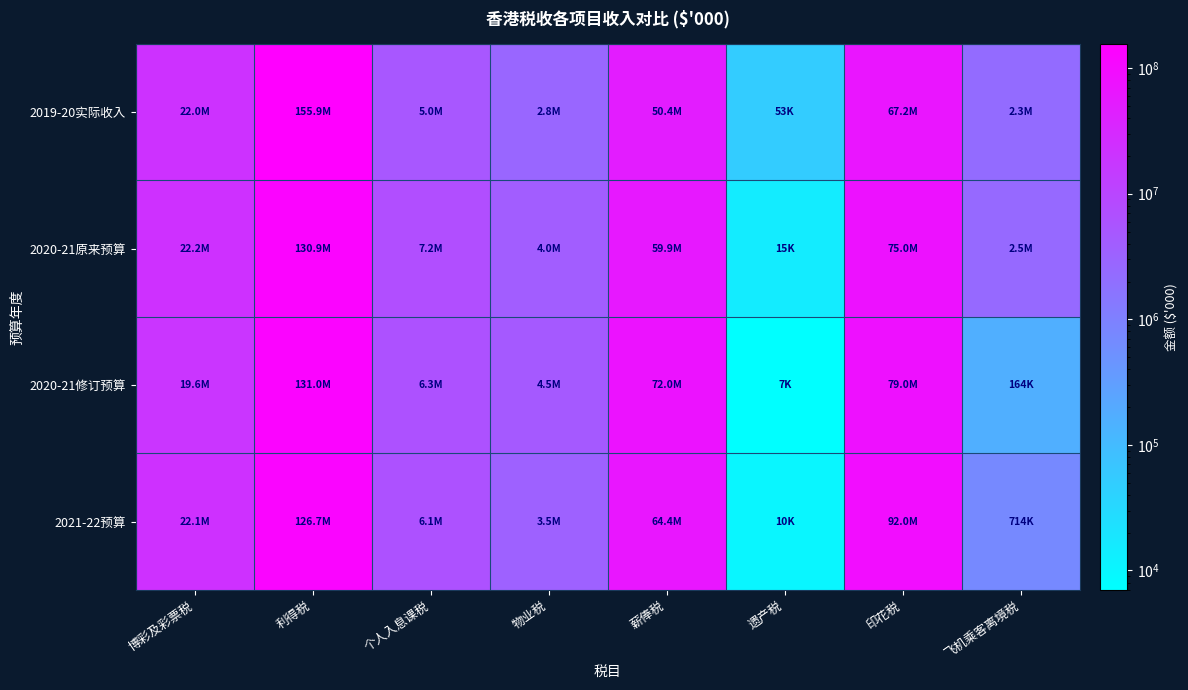

List the series in order of their overall mean, highest first.

2021-22预算, 2020-21修订预算, 2019-20实际收入, 2020-21原来预算